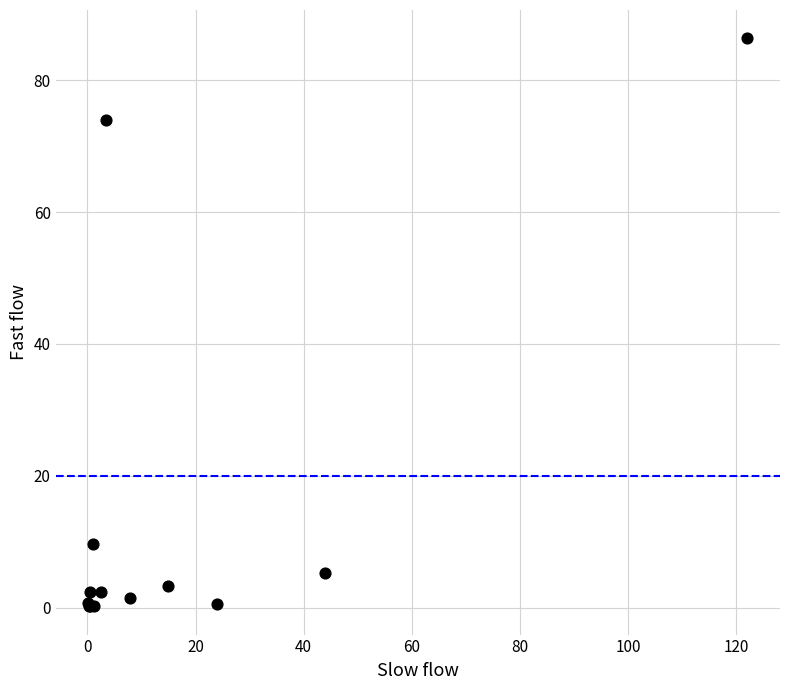

What Y value in the scatter plot is closest to 43?

74.0